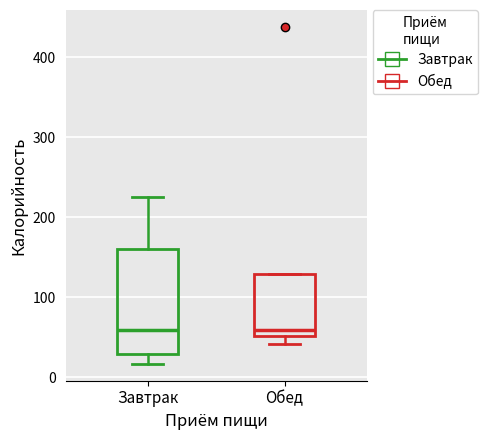

Reading left to right, transcribe this box plot: for each box, give where its median line is, the range the box spans, and where its two whiskers end, as read against the y-axis. The values are not printed on the chart, so give them approximately, as read against the axis.

Завтрак: median 60, box 30 to 160, whiskers 20 to 230
Обед: median 60, box 50 to 130, whiskers 40 to 130